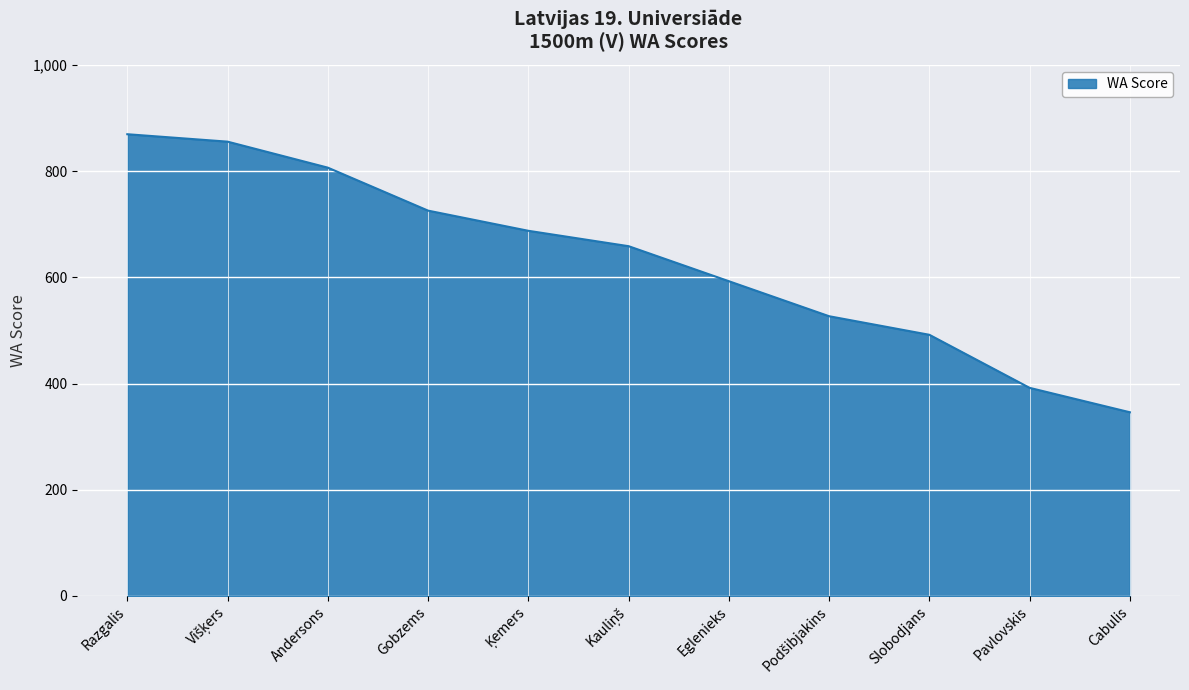

What is the difference between the maximum and minimum values?

524